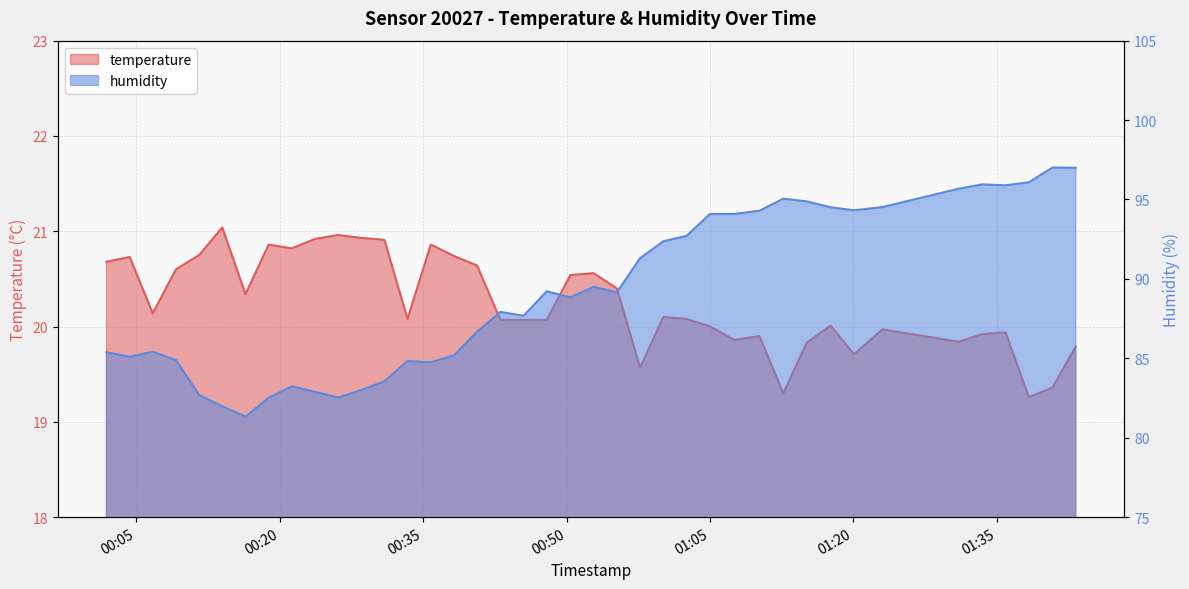

What is the highest value of the temperature series?

21.0